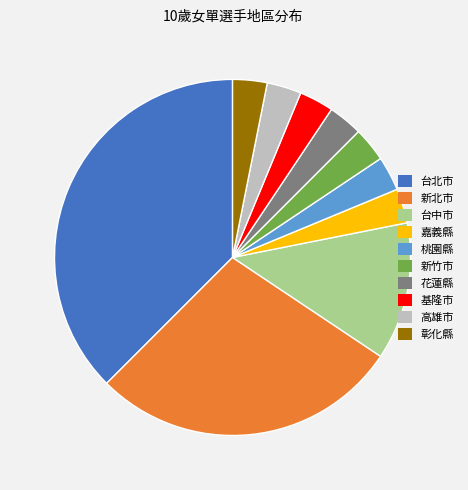

How many segments does this pie chart have?

10